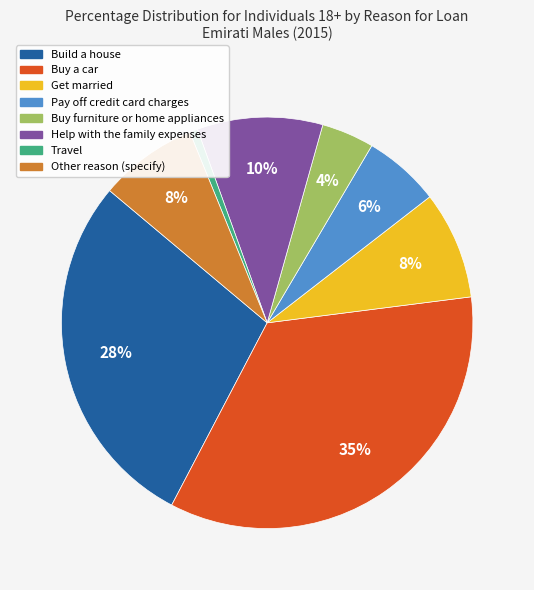

To the nearest percent, what is the average slice percentage?

12%